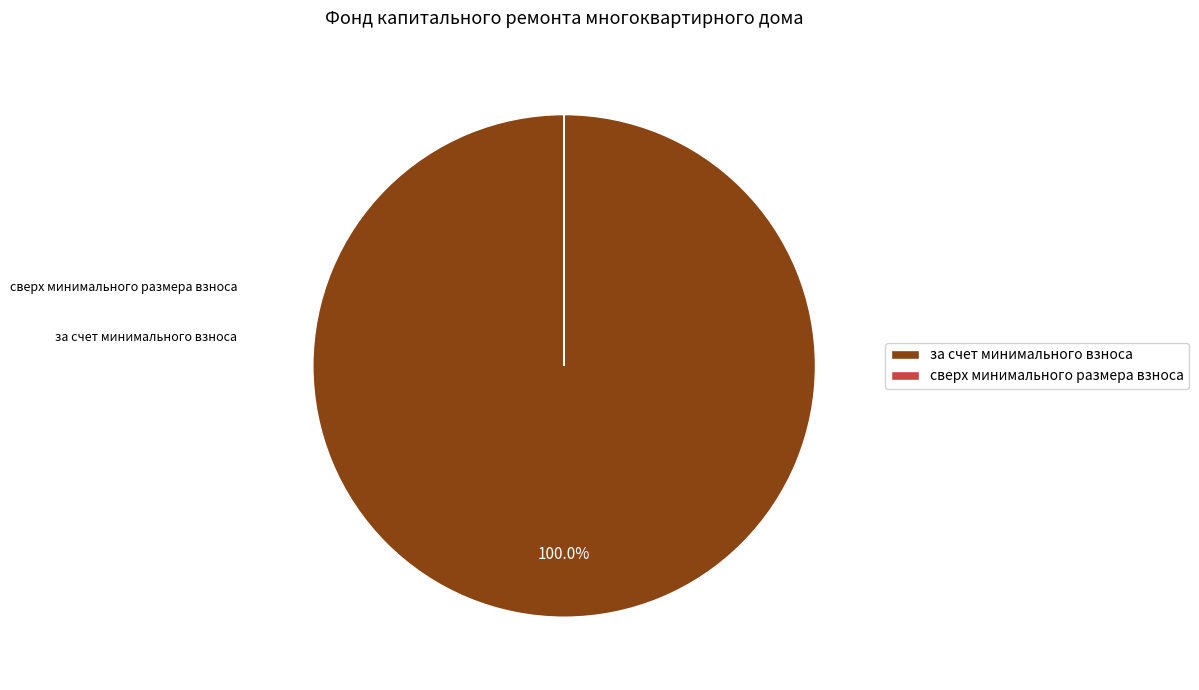

To the nearest percent, what is the difference between the largest and smallest slice percentages?

100%